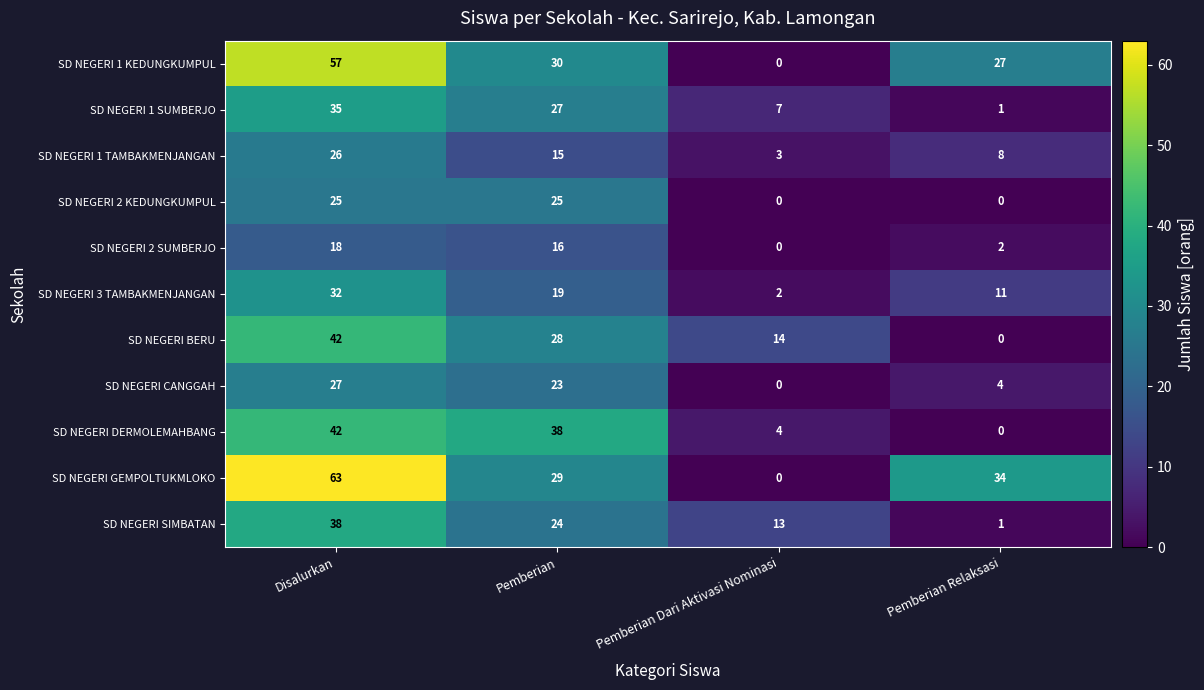

Is it true that SD NEGERI 3 TAMBAKMENJANGAN equals 32 at Disalurkan?

True